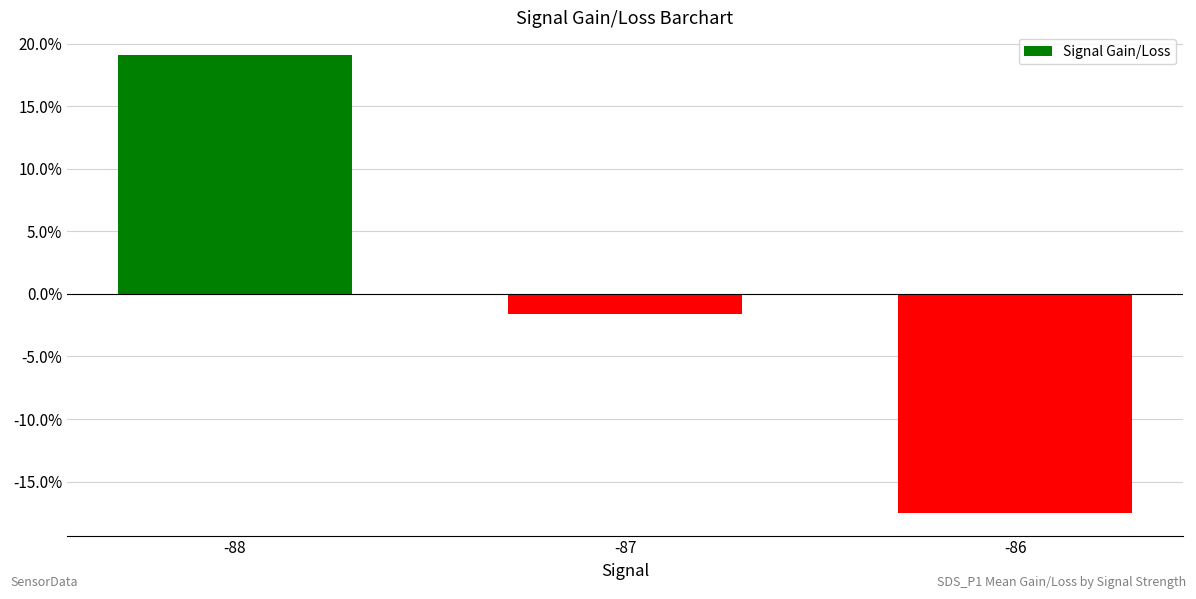

List the labels in order of value, smallest first.

-86, -87, -88